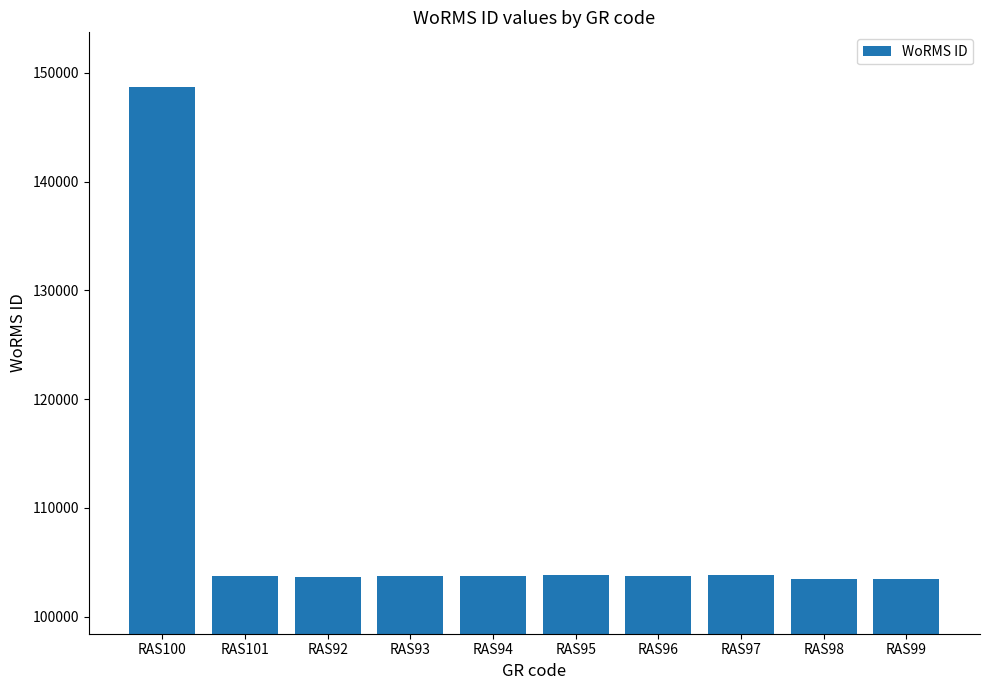

Which label corresponds to the largest value in the chart?

RAS100